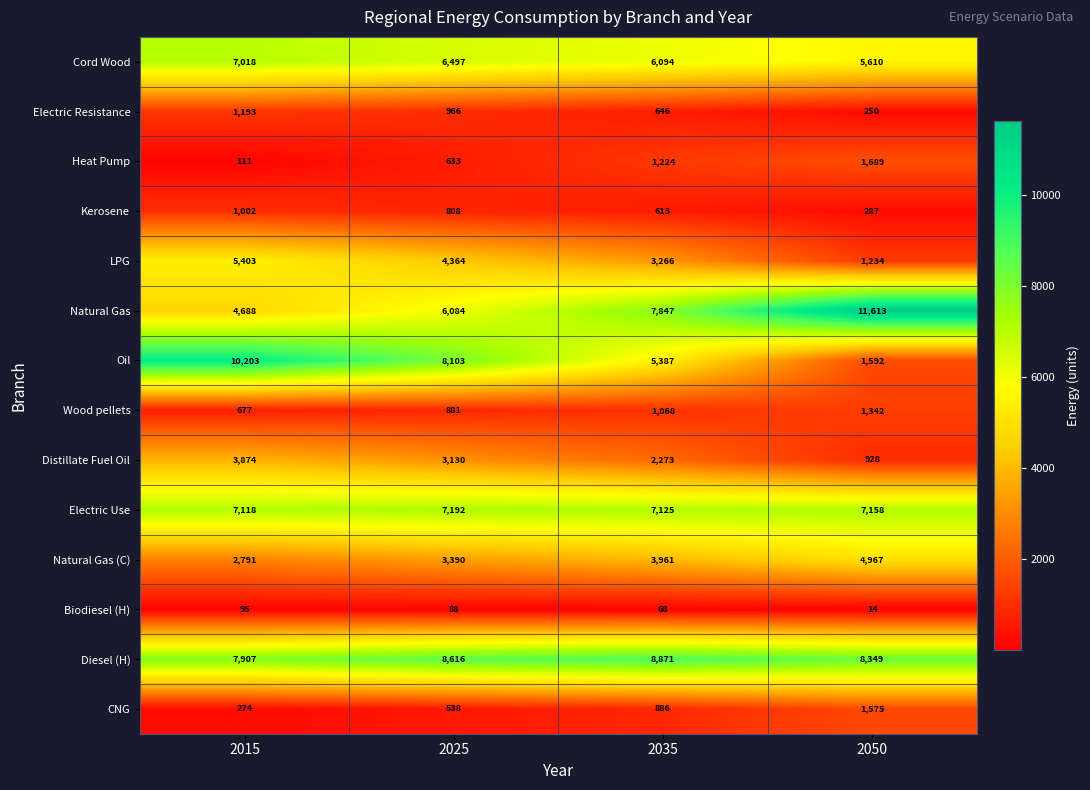

Which category has the highest value in the Oil series?

2015